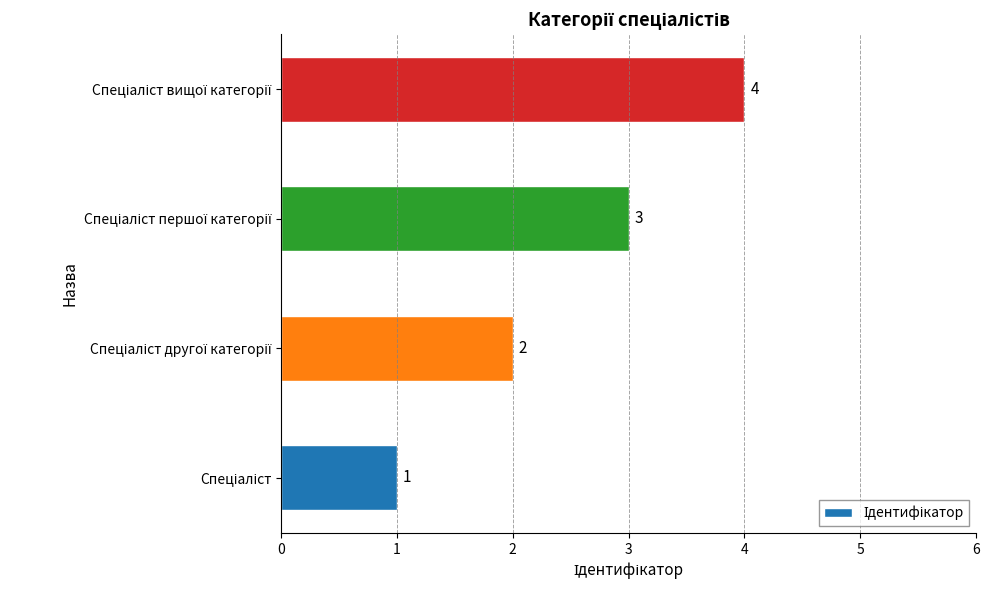

What is the maximum value shown in the chart?

4